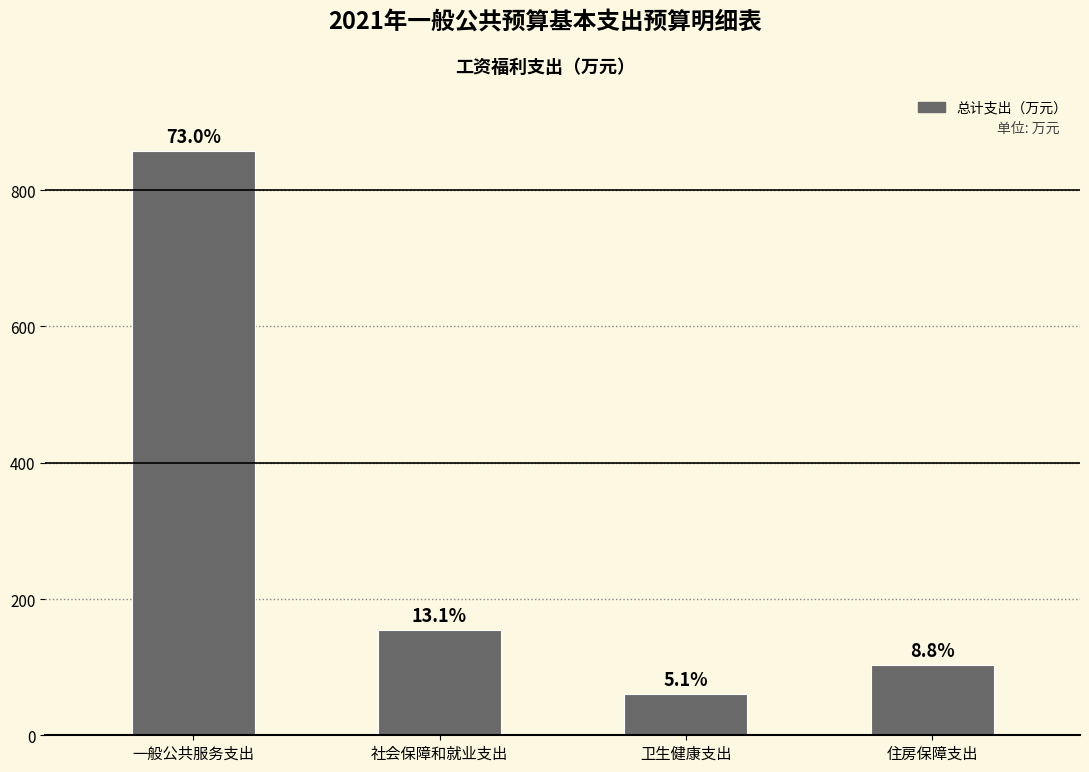

Which label corresponds to the largest value in the chart?

一般公共服务支出